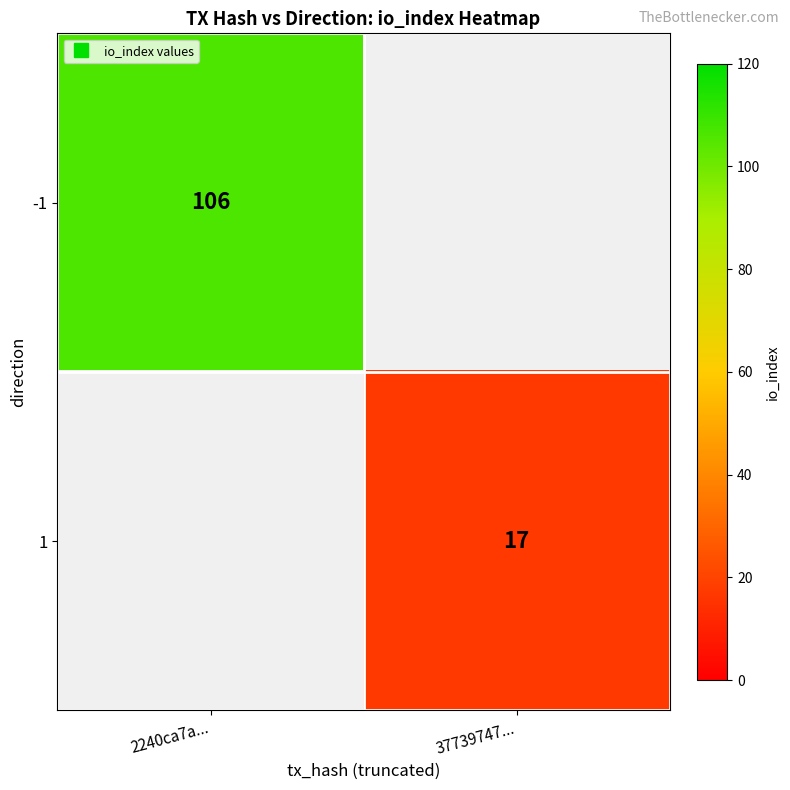

Which has a higher value, 37739747... or 2240ca7a...?

2240ca7a...